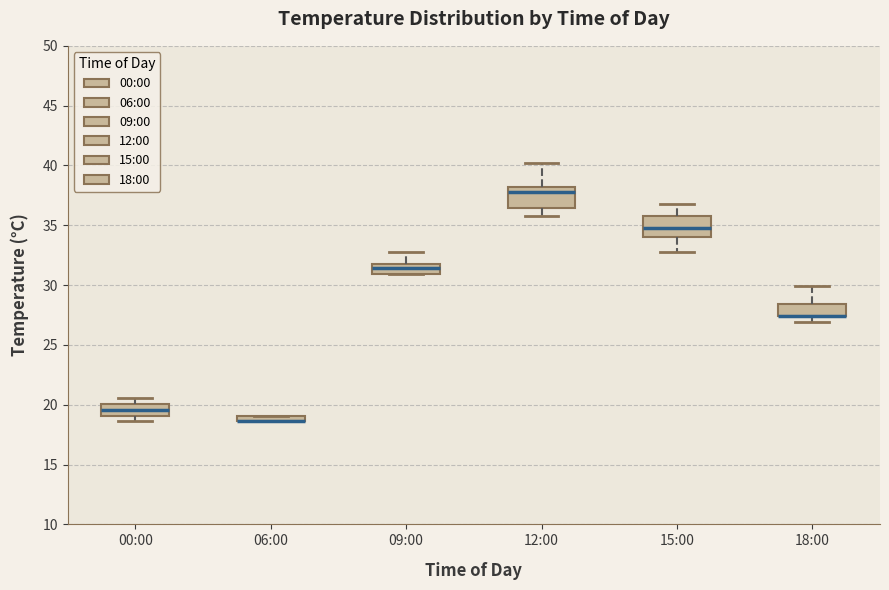

Where is the upper edge of the box for 09:00 on the y-axis? The values are not printed on the chart, so give them approximately, as read against the axis.

32.0